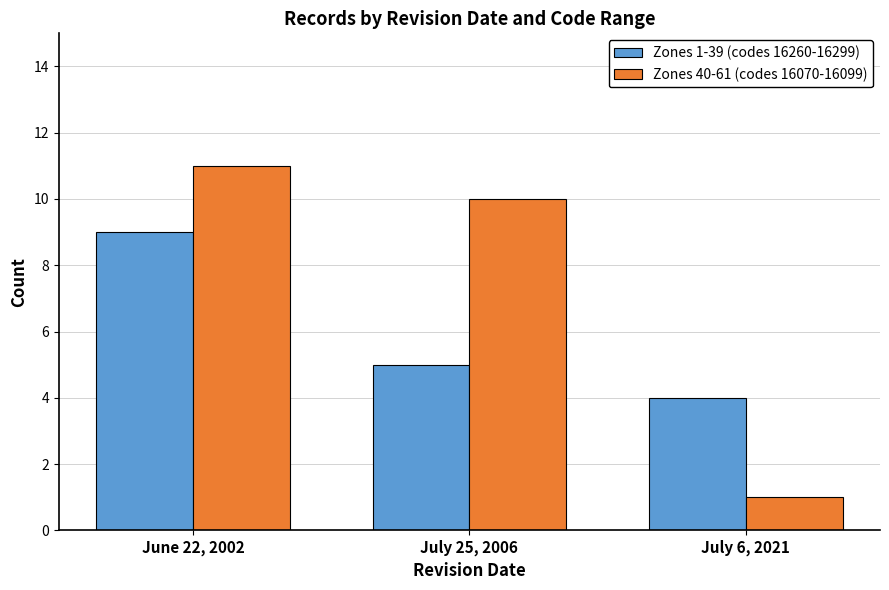

Between June 22, 2002 and July 25, 2006, which series saw the biggest shift?

Zones 1-39 (codes 16260-16299)